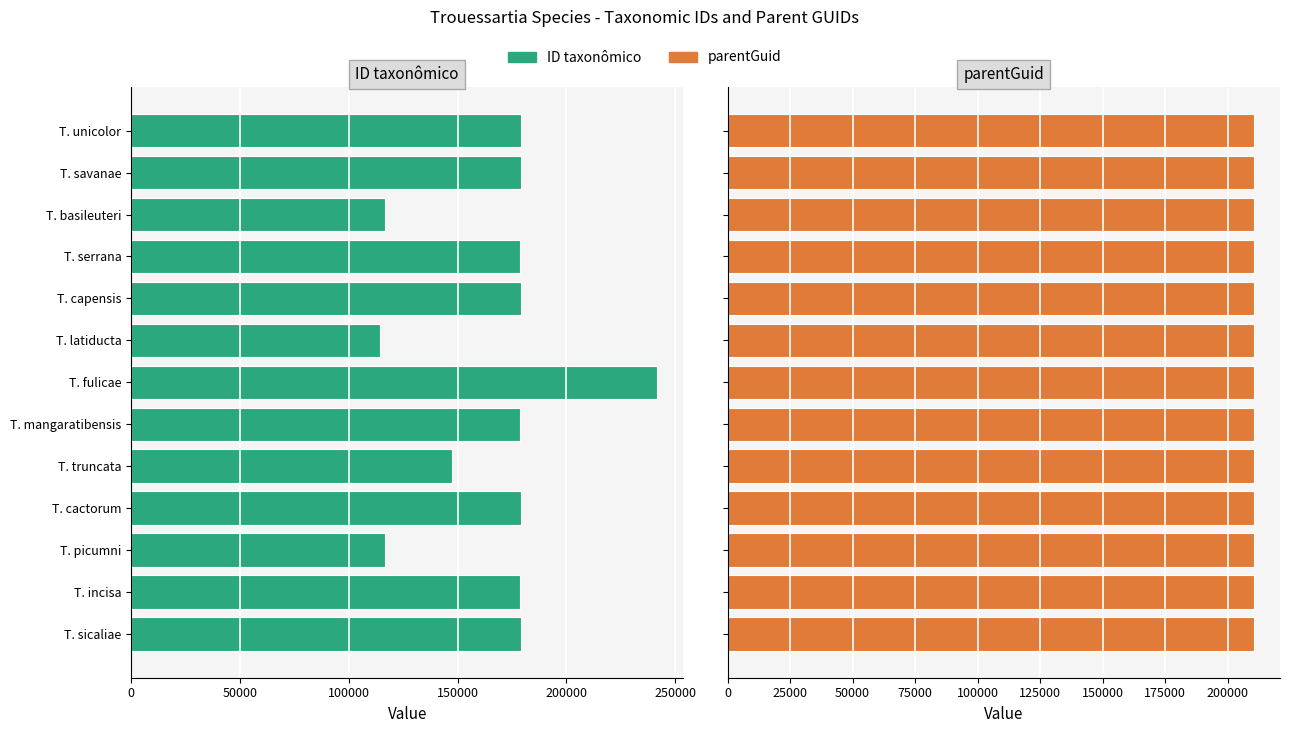

How many bars are there in total?

26